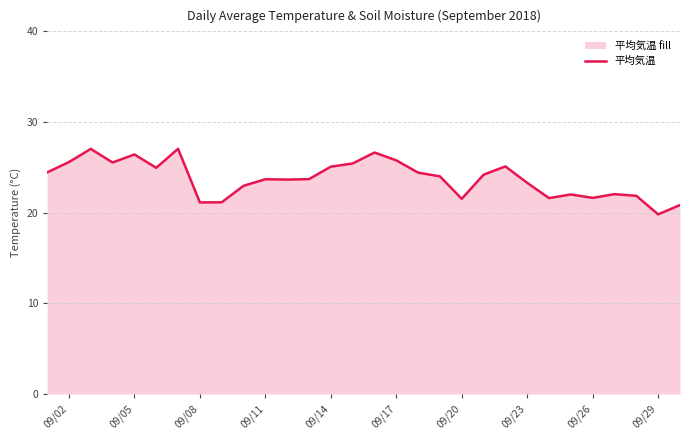

What is the smallest value displayed?

19.8